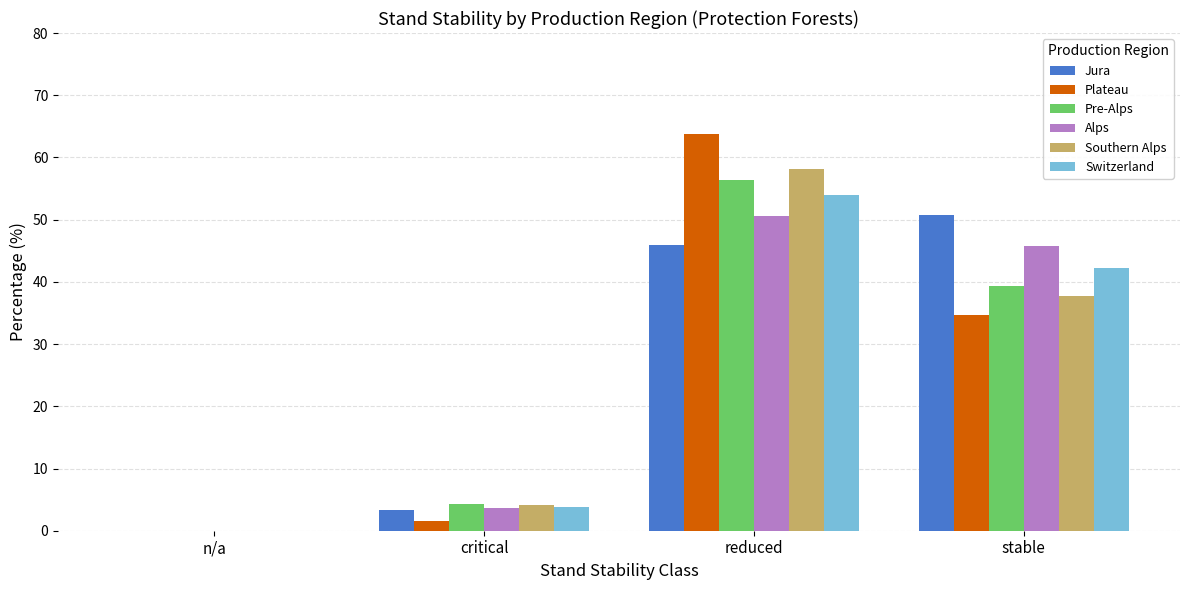

What is the sum of all Alps values?

100.0